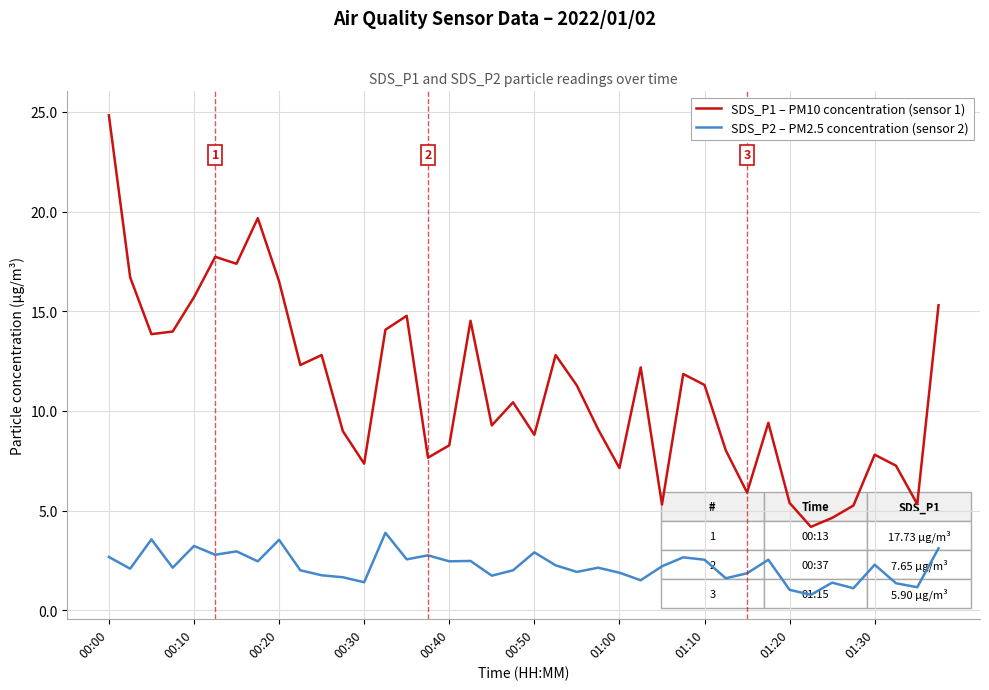

What is the maximum value shown in the chart?

24.8